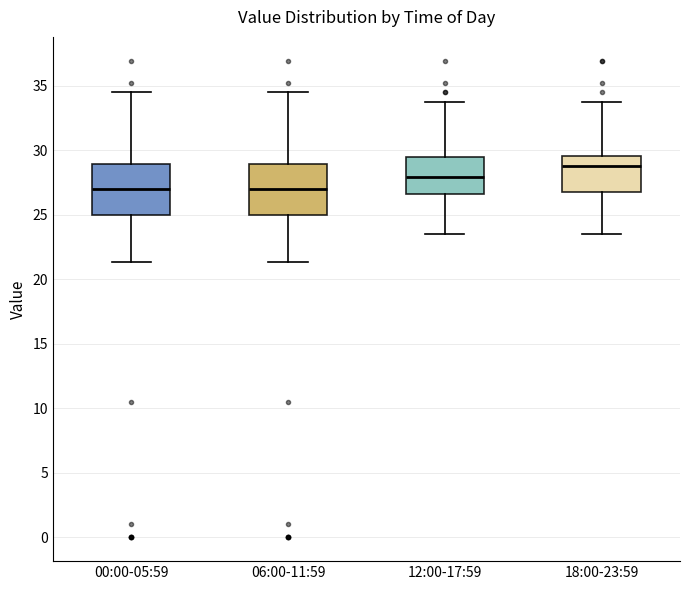

Reading left to right, read every box against the y-axis: the position of its median line, the range the box covers, and the ends of its whiskers. The values are not printed on the chart, so give them approximately, as read against the axis.

00:00-05:59: median 27.0, box 25.0 to 29.0, whiskers 21.5 to 34.5
06:00-11:59: median 27.0, box 25.0 to 29.0, whiskers 21.5 to 34.5
12:00-17:59: median 28.0, box 26.5 to 29.5, whiskers 23.5 to 33.5
18:00-23:59: median 29.0, box 27.0 to 29.5, whiskers 23.5 to 33.5